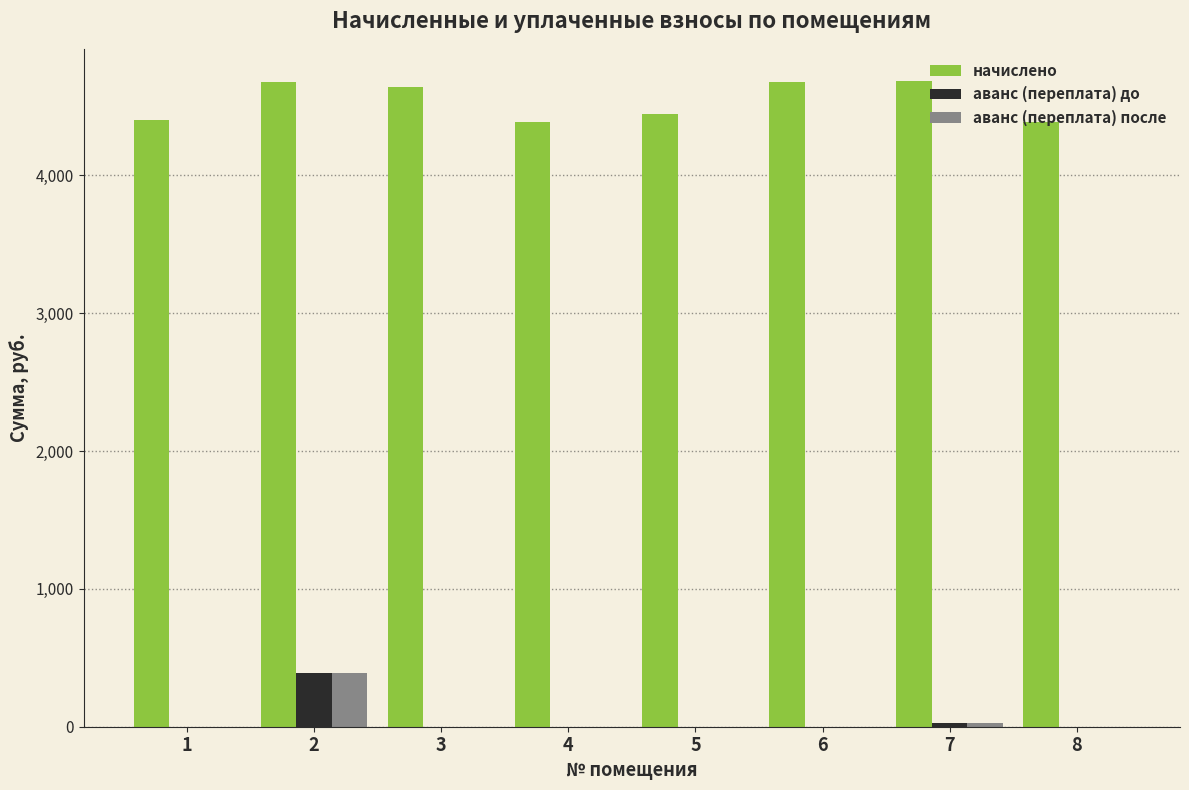

What is the total value across all series at 1?

4403.2